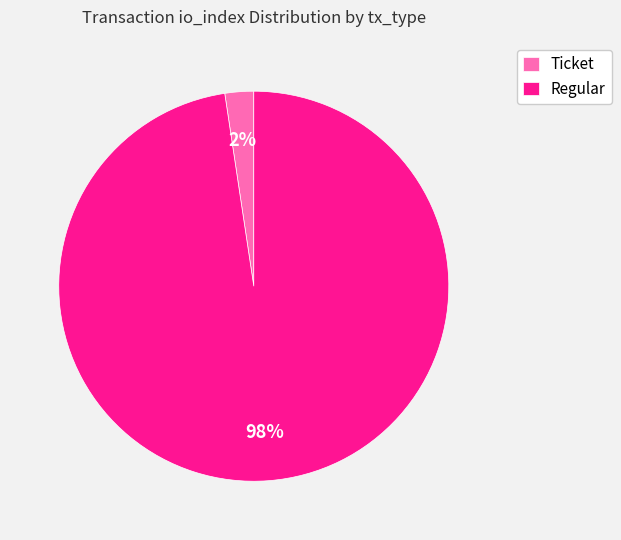

To the nearest percent, what is the average slice percentage?

50%